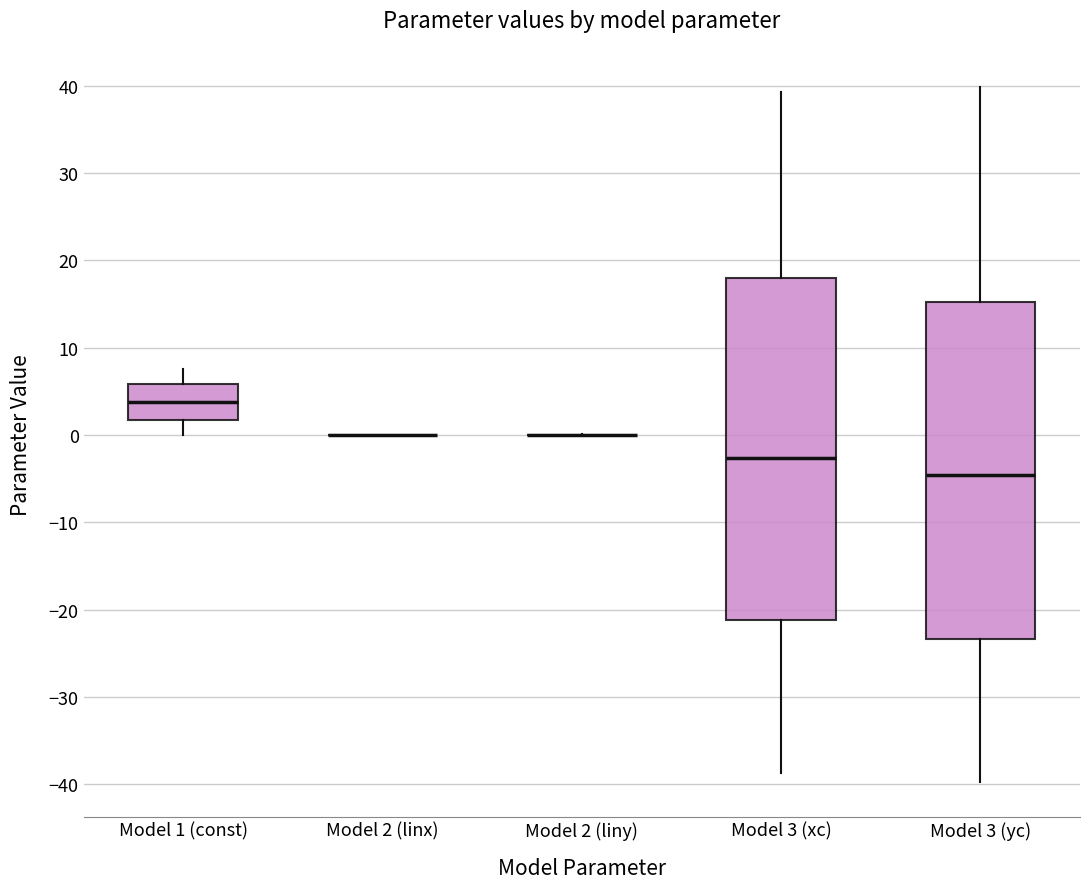

Reading left to right, transcribe this box plot: for each box, give where its median line is, the range the box spans, and where its two whiskers end, as read against the y-axis. The values are not printed on the chart, so give them approximately, as read against the axis.

Model 1 (const): median 4, box 2 to 6, whiskers 0 to 8
Model 2 (linx): box collapsed to a line at 0, whiskers 0 to 0
Model 2 (liny): box collapsed to a line at 0, whiskers 0 to 0
Model 3 (xc): median -3, box -21 to 18, whiskers -39 to 39
Model 3 (yc): median -5, box -23 to 15, whiskers -40 to 40